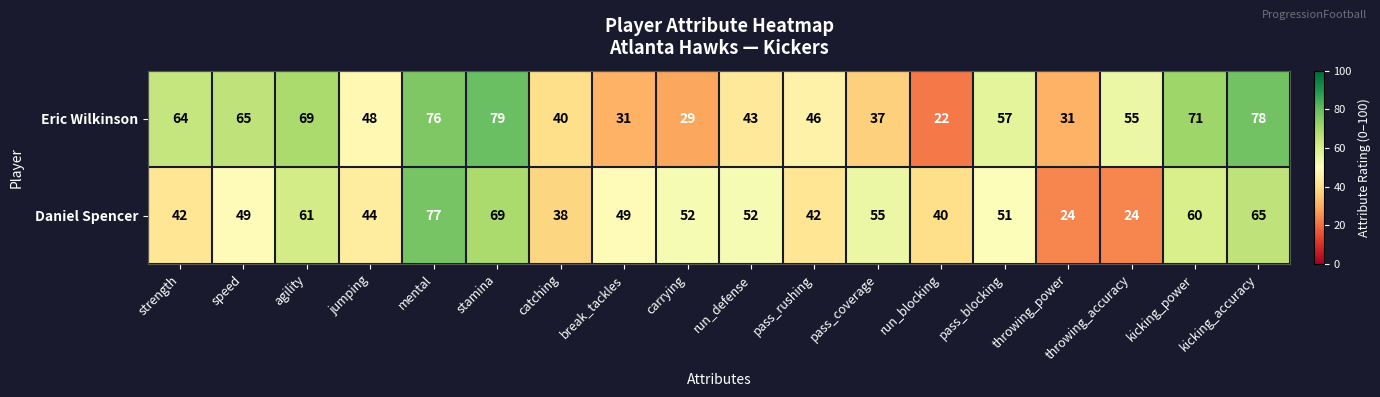

Is it true that Daniel Spencer equals 69 at stamina?

True